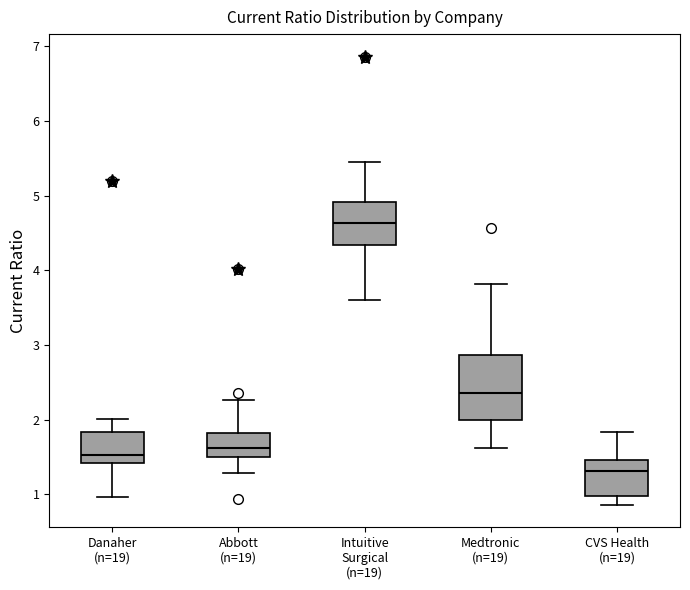

Which box is the tallest, from its lower edge to its upper edge?

Medtronic (n=19)